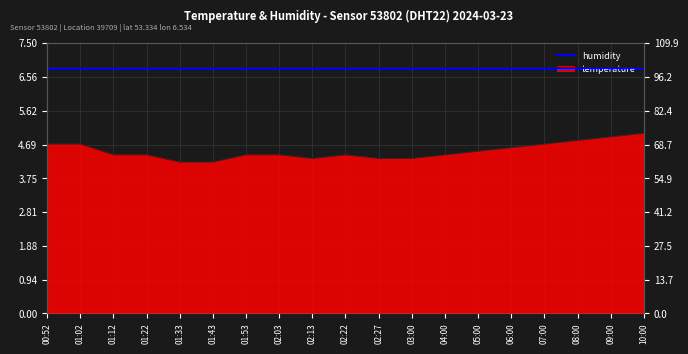

List the labels in order of value, largest first.

10:00, 09:00, 08:00, 00:52, 01:02, 07:00, 06:00, 05:00, 01:12, 01:22, 01:53, 02:03, 02:22, 04:00, 02:13, 02:27, 03:00, 01:33, 01:43